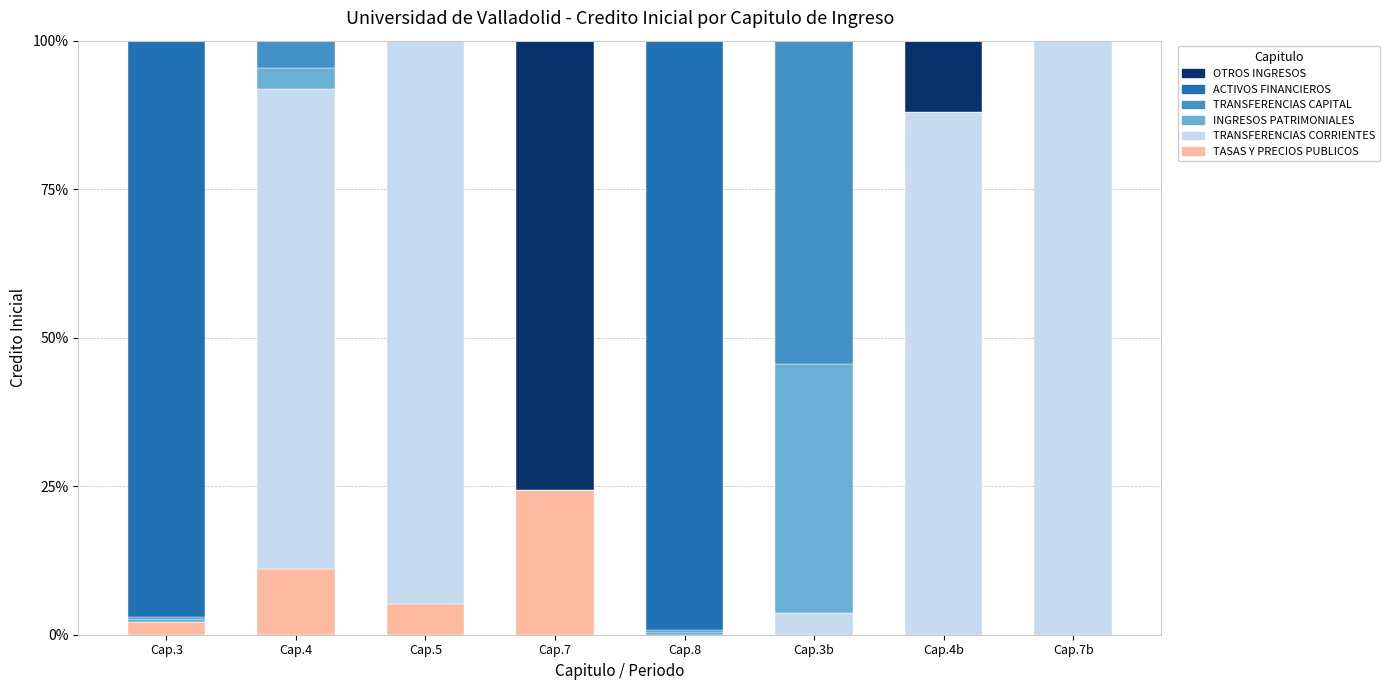

What is the highest value of the TASAS Y PRECIOS PUBLICOS series?

24.3